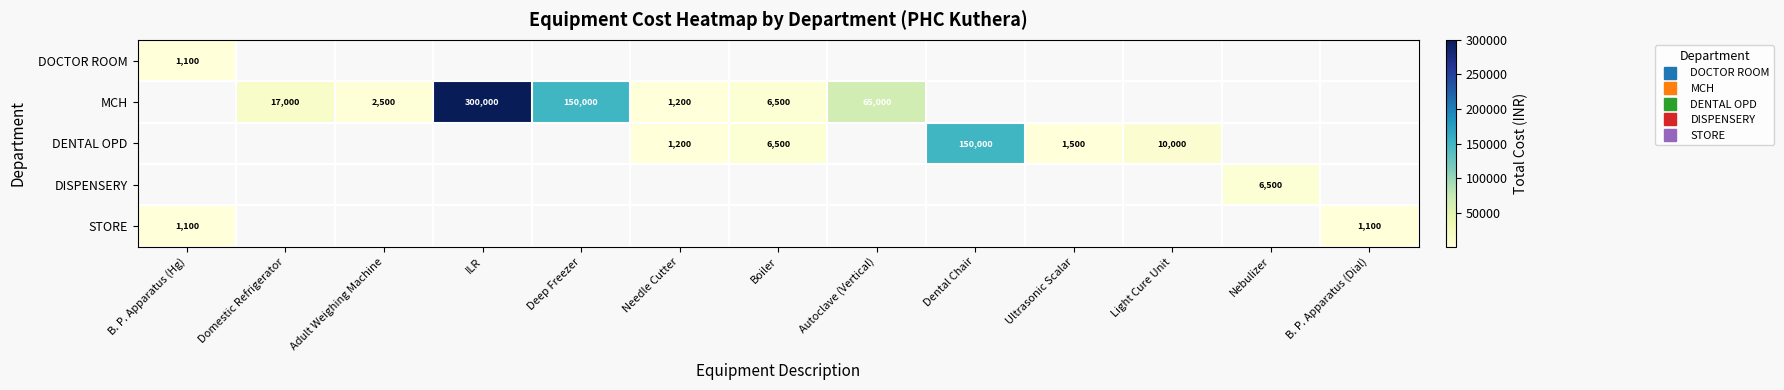

Is the value of DISPENSERY at Ultrasonic Scalar greater than the value of DOCTOR ROOM at Nebulizer?

No